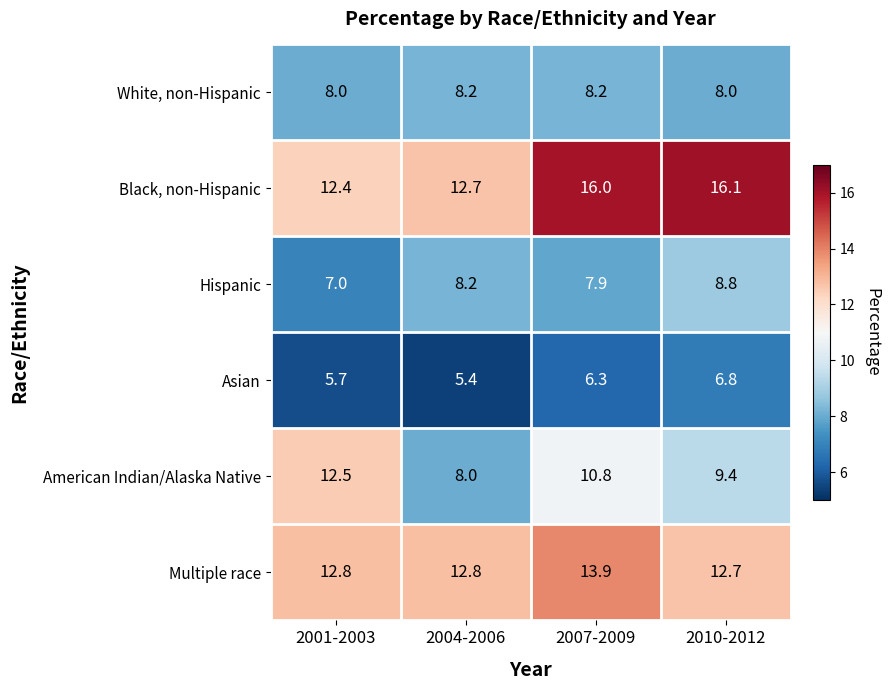

Is it true that Hispanic equals 2.3 at 2007-2009?

False